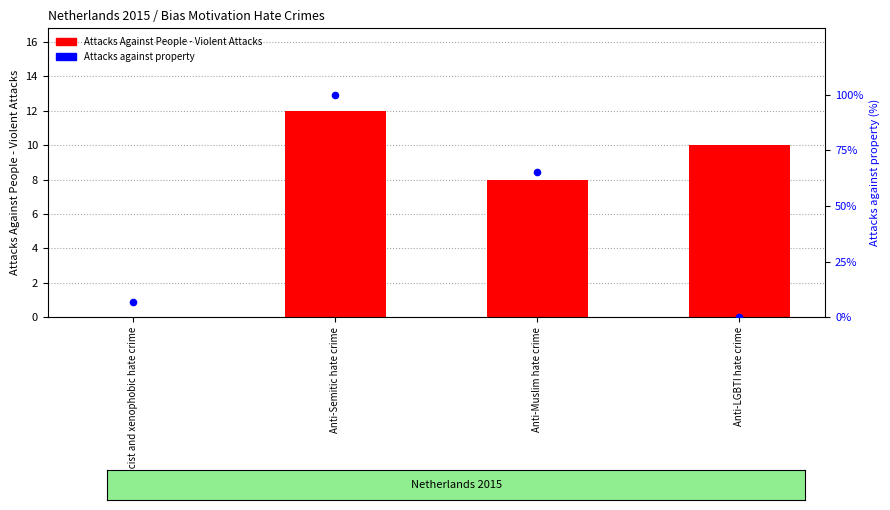

Which series contains the highest Y value?

Attacks against property